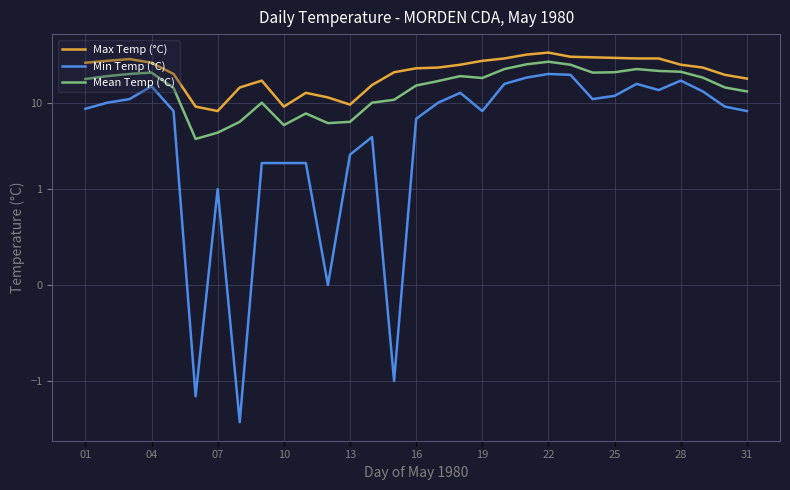

What is the value of the Min Temp (°C) point at the 28th from the left?

18.0